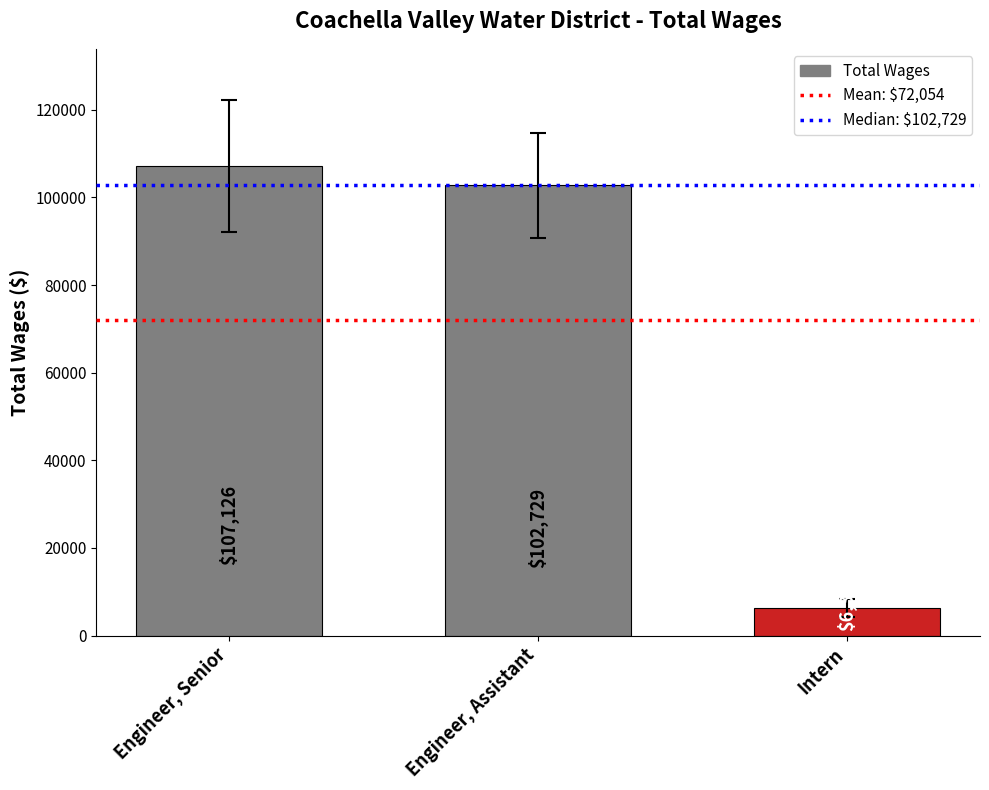

What position from the left is Engineer, Assistant?

2